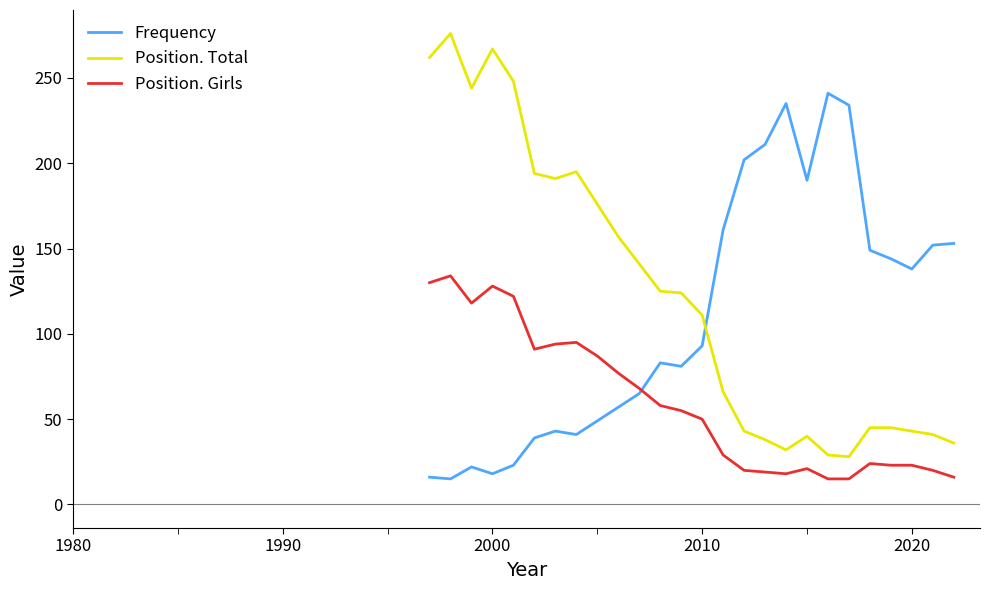

How many times do Position. Girls and Frequency cross each other?

1